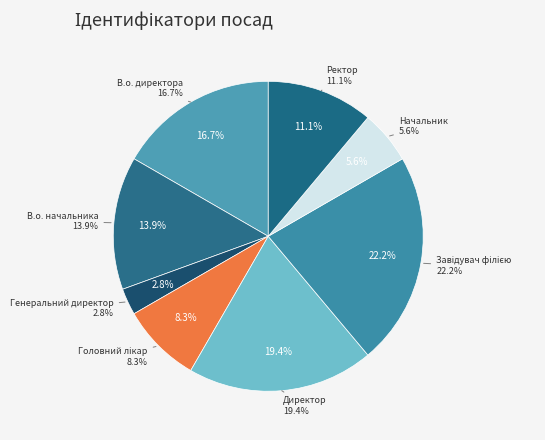

To the nearest percent, what is the difference between the Завідувач філією and Начальник slice percentages?

17%